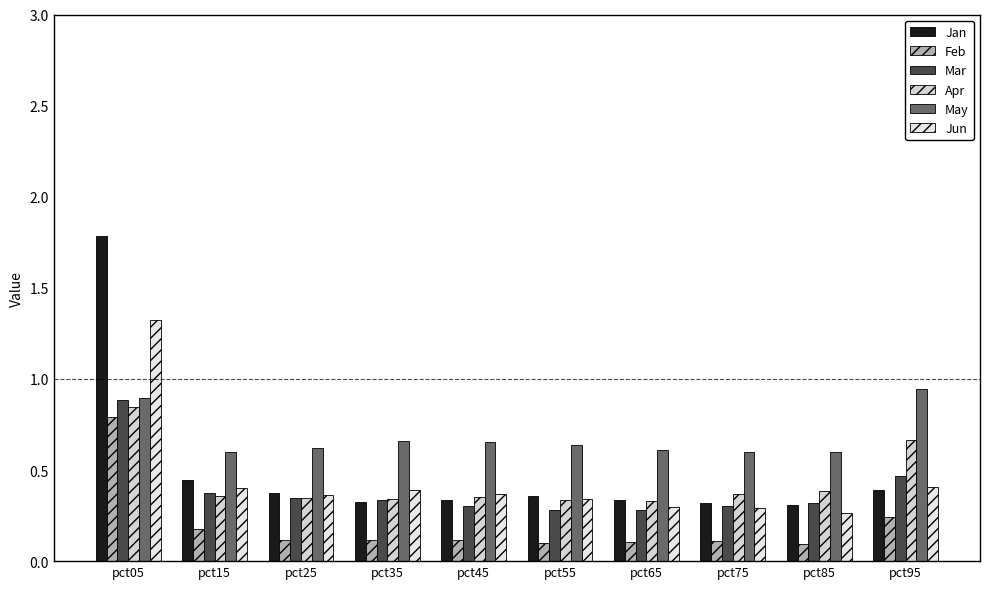

True or false: Apr has a value of 0.3 at pct25.

True